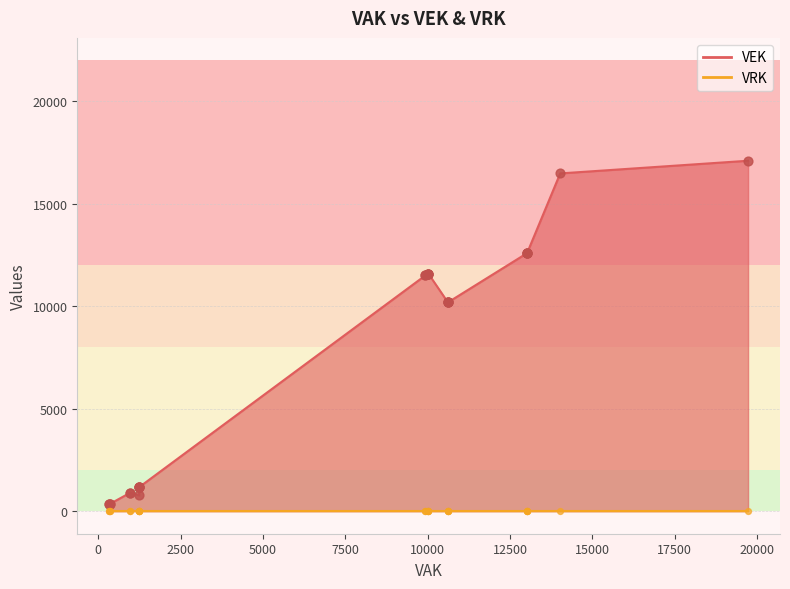

Which series has the largest total across all categories?

VEK